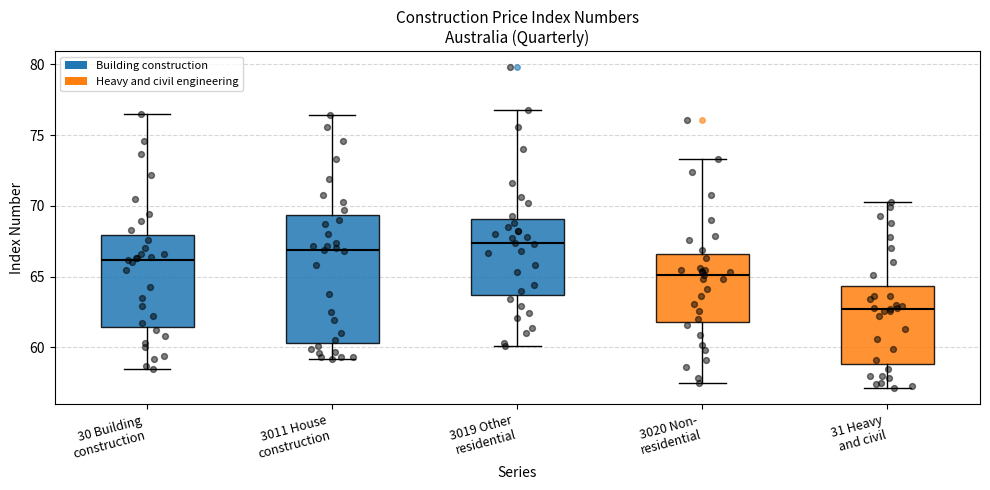

Which box's median line is the highest?

3019 Other residential